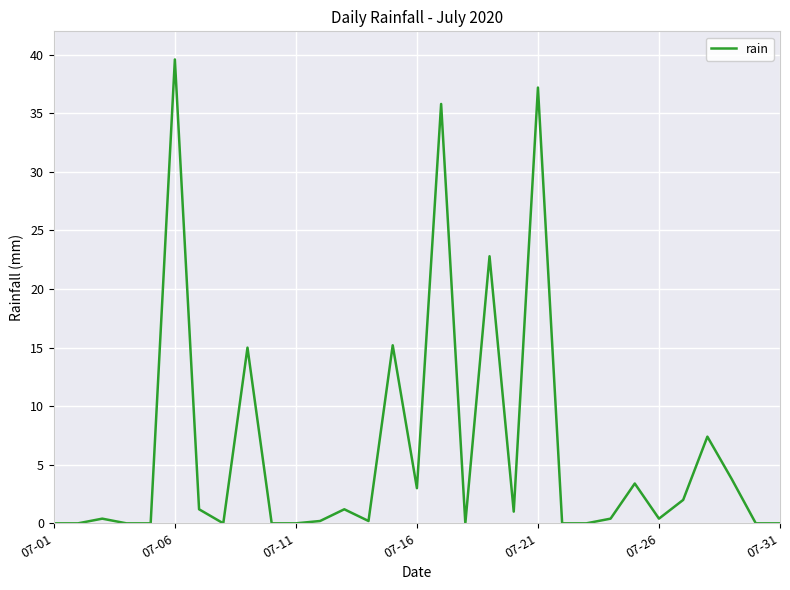

Reading left to right, what are all the values shown in this chart?

0.0	0.0	0.4	0.0	0.0	39.6	1.2	0.0	15.0	0.0	0.0	0.2	1.2	0.2	15.2	3.0	35.8	0.0	22.8	1.0	37.2	0.0	0.0	0.4	3.4	0.4	2.0	7.4	3.8	0.0	0.0